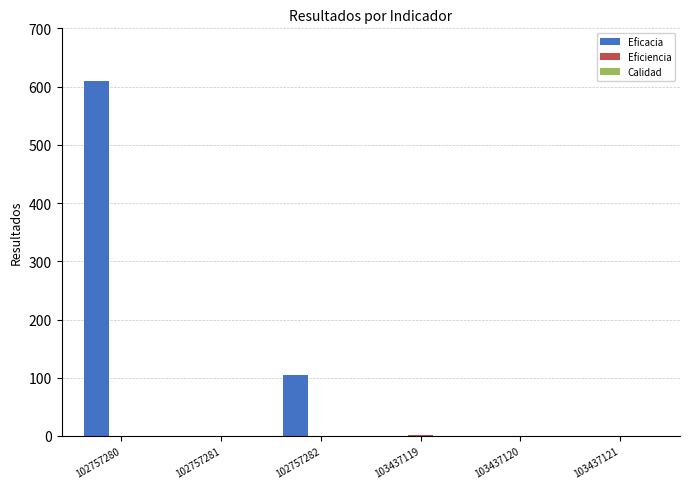

Which series changed the most between 102757282 and 103437120?

Eficacia